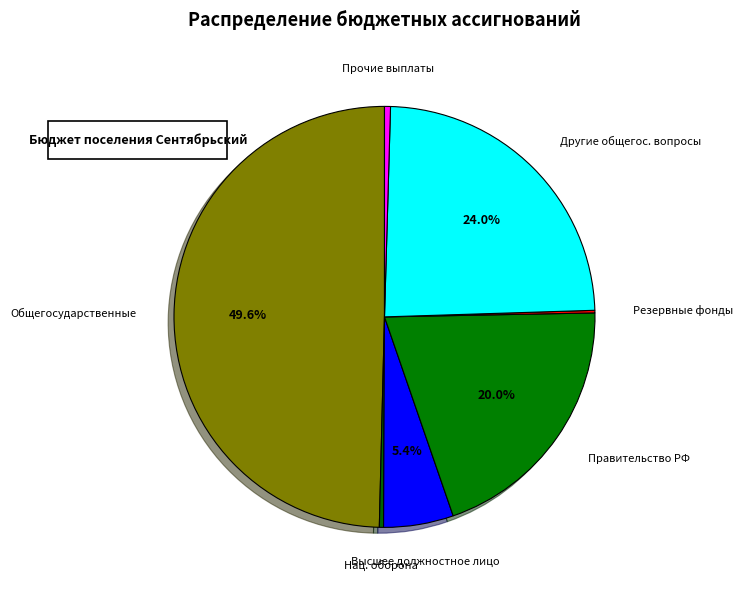

Does any single category account for the majority?

No